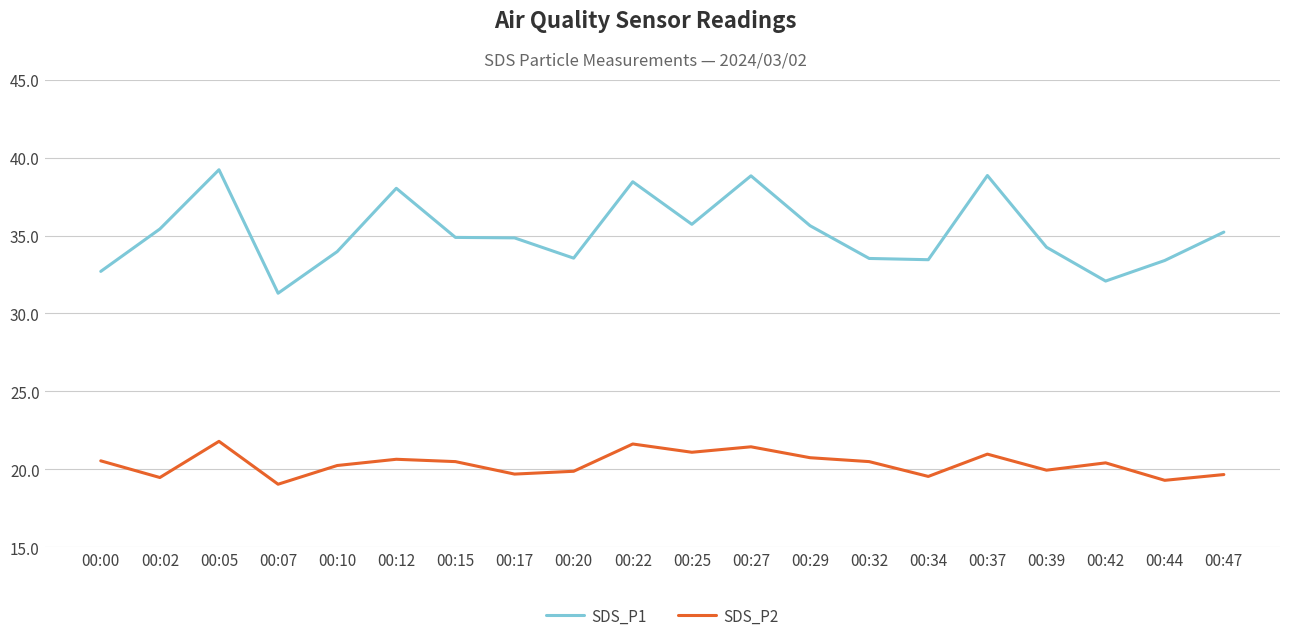

Which series has the widest spread of values?

SDS_P1